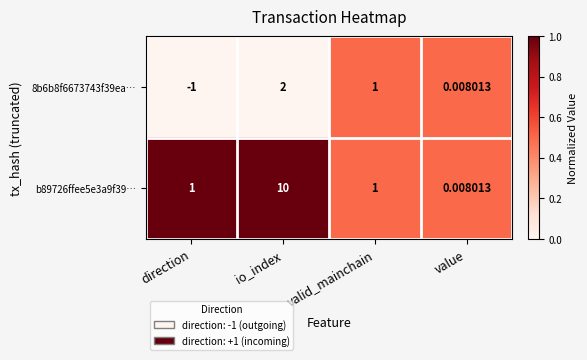

At which category is the sum across all series the highest?

io_index